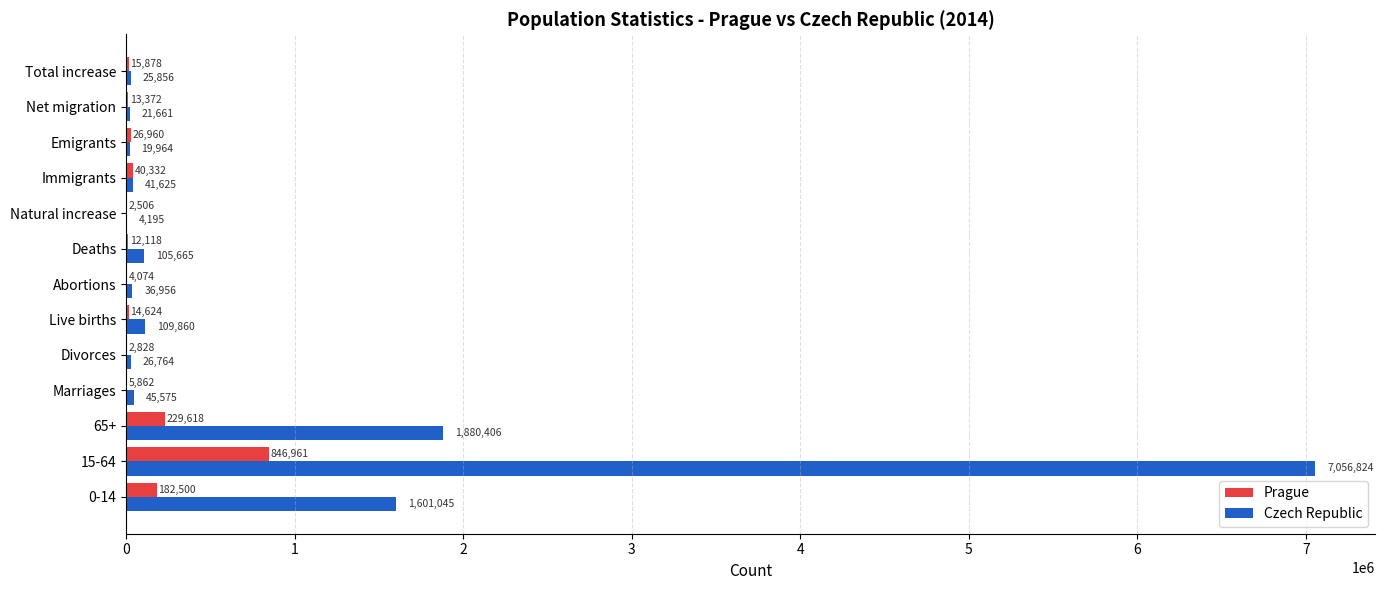

Which series changed the most between Emigrants and Total increase?

Prague